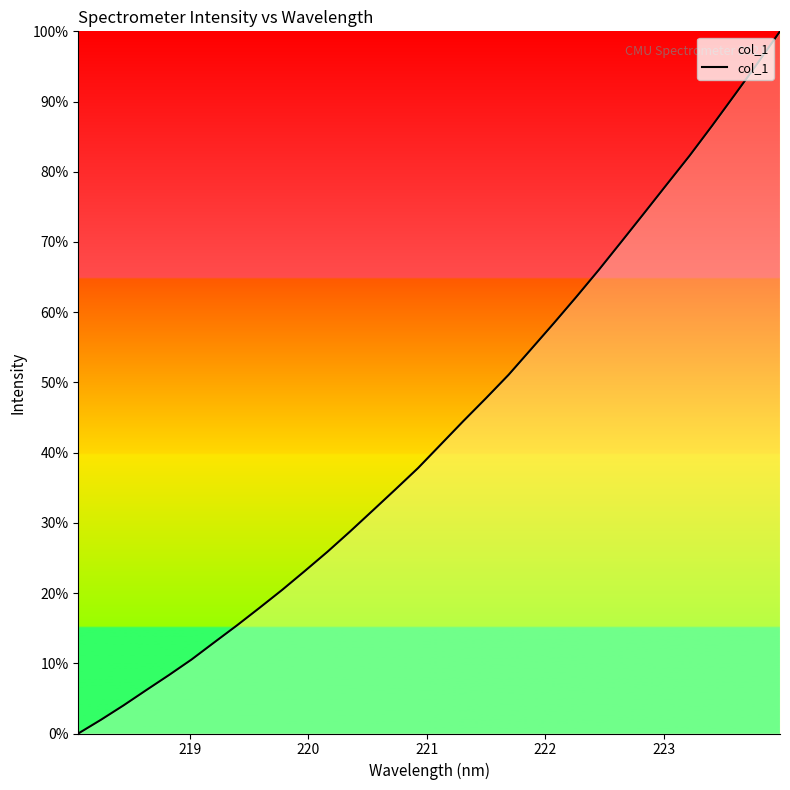

How many values are above zero?

31